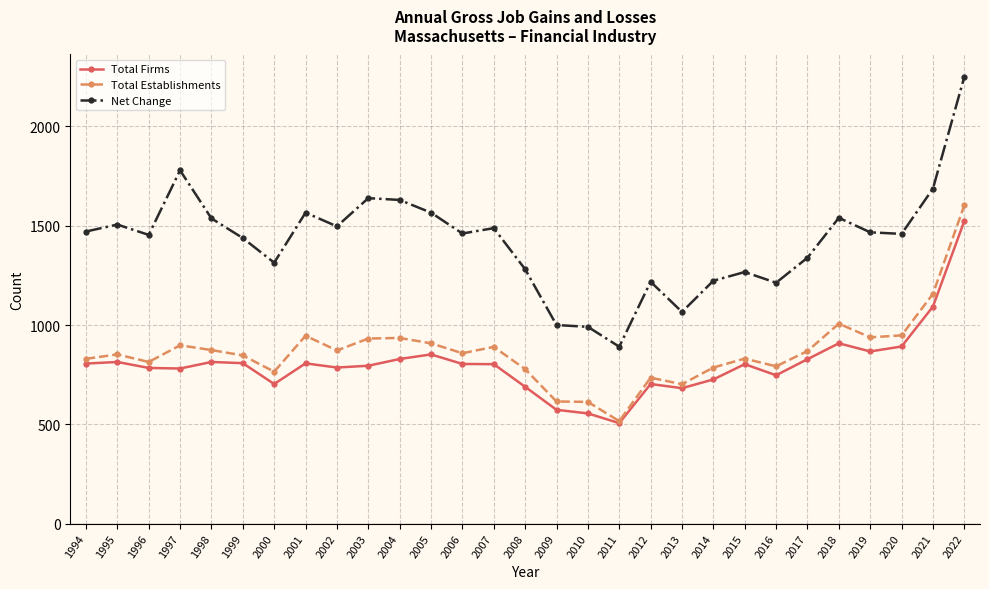

Is it true that Net Change equals 576 at 2019?

False